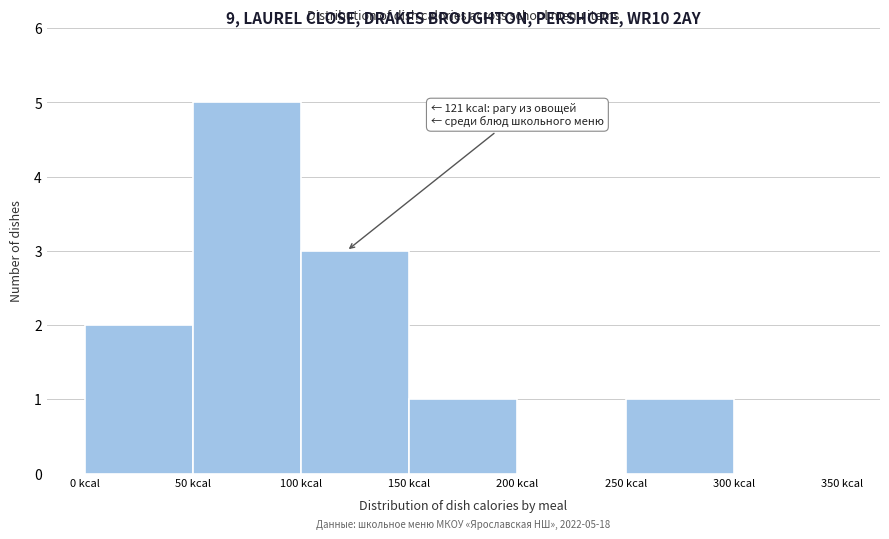

Which range on the x-axis has the tallest bar?

50 to 100